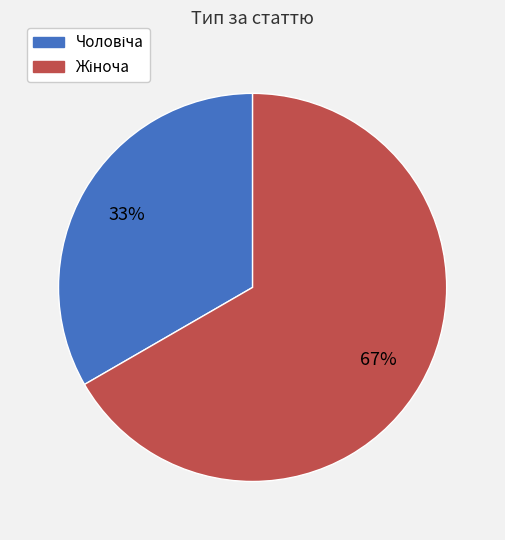

To the nearest percent, what is the average slice percentage?

50%